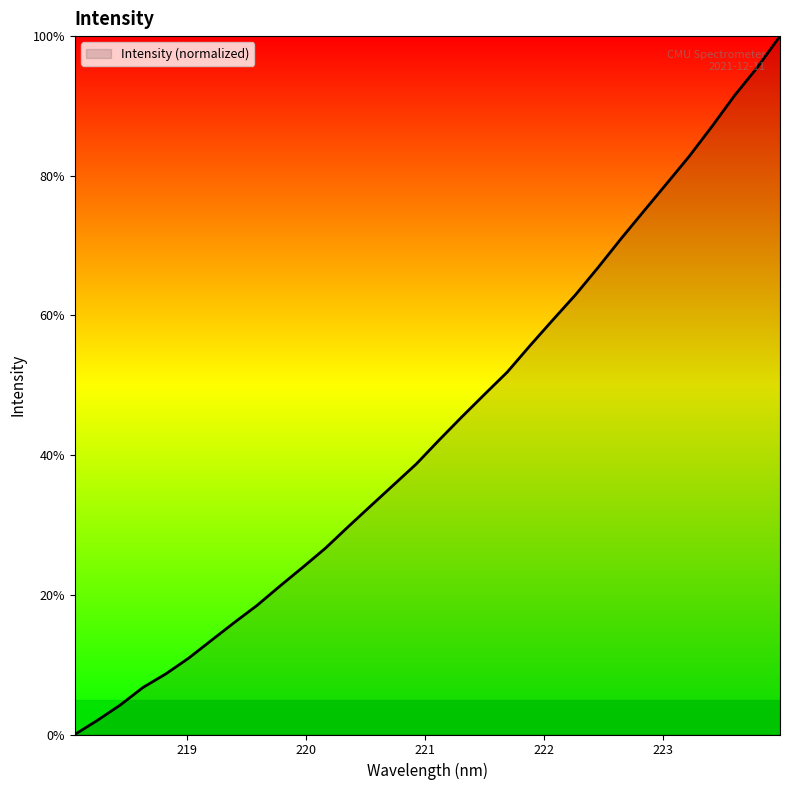

Count the number of values greater than 42.

16